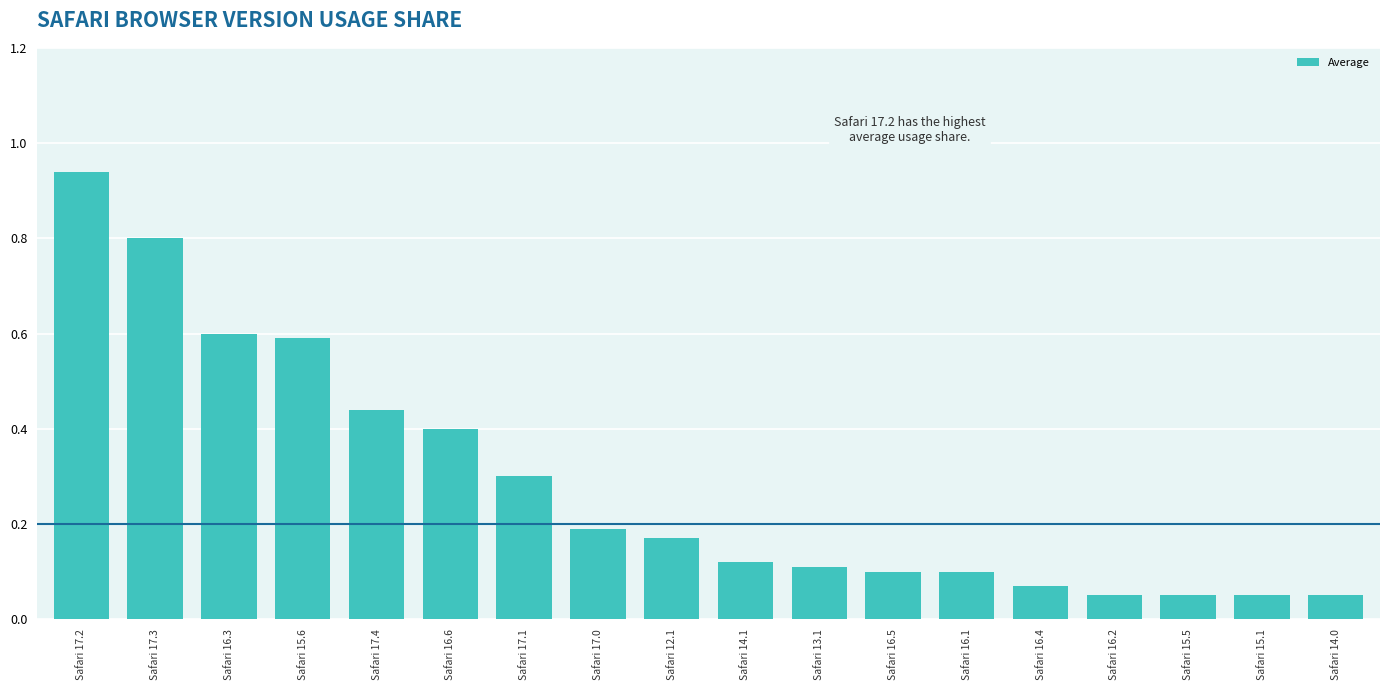

What is the sum of the values at Safari 17.2 and Safari 14.1?

1.1